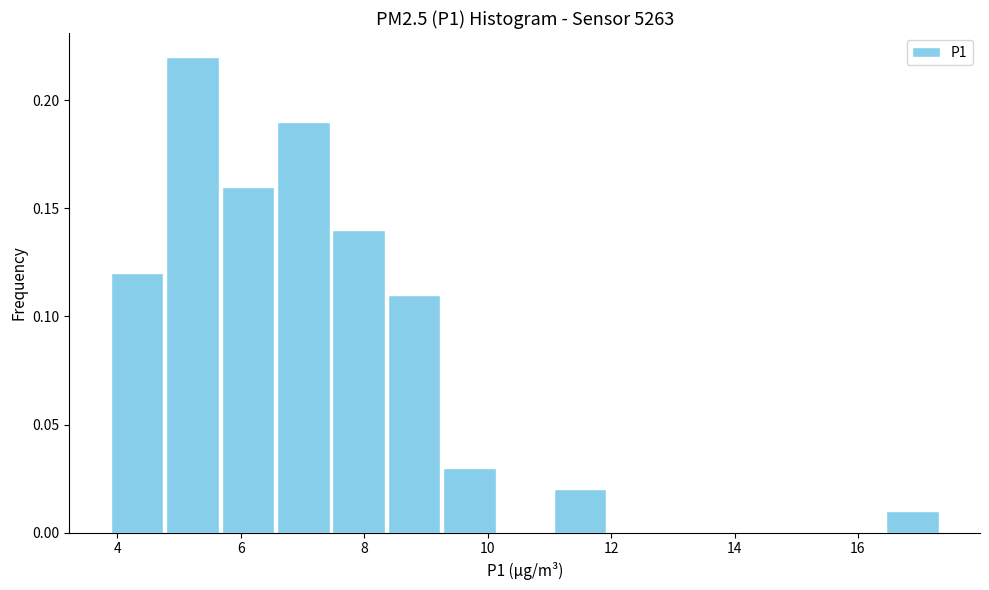

Over which range of the x-axis is the bar tallest?

4.8 to 5.6